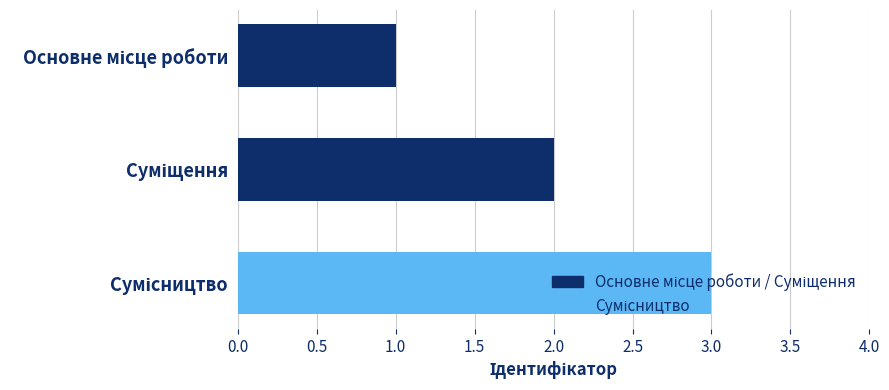

What is the change in value from Основне місце роботи to Сумісництво?

+2